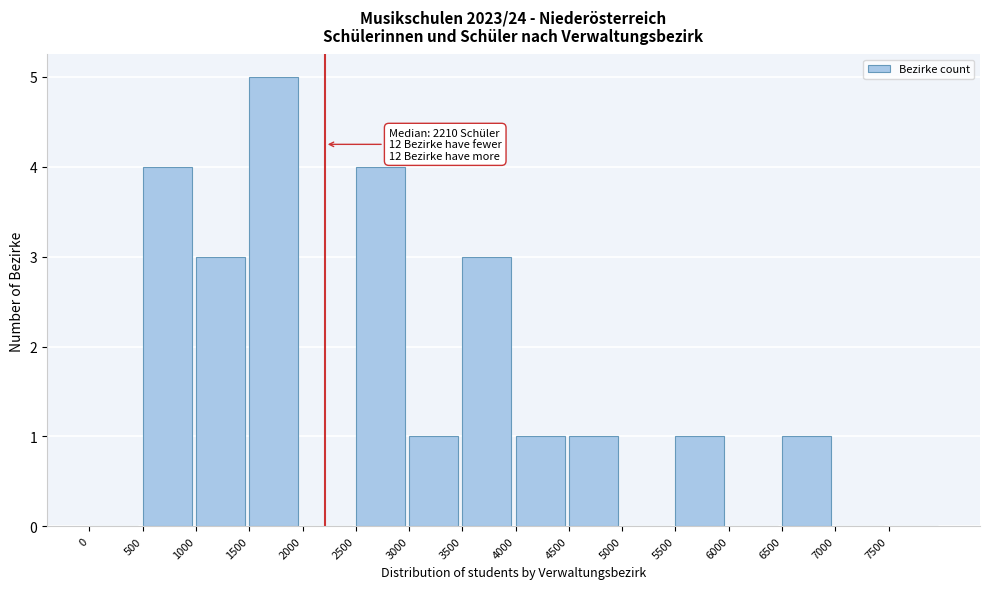

Over which range of the x-axis is the bar tallest?

1500 to 2000